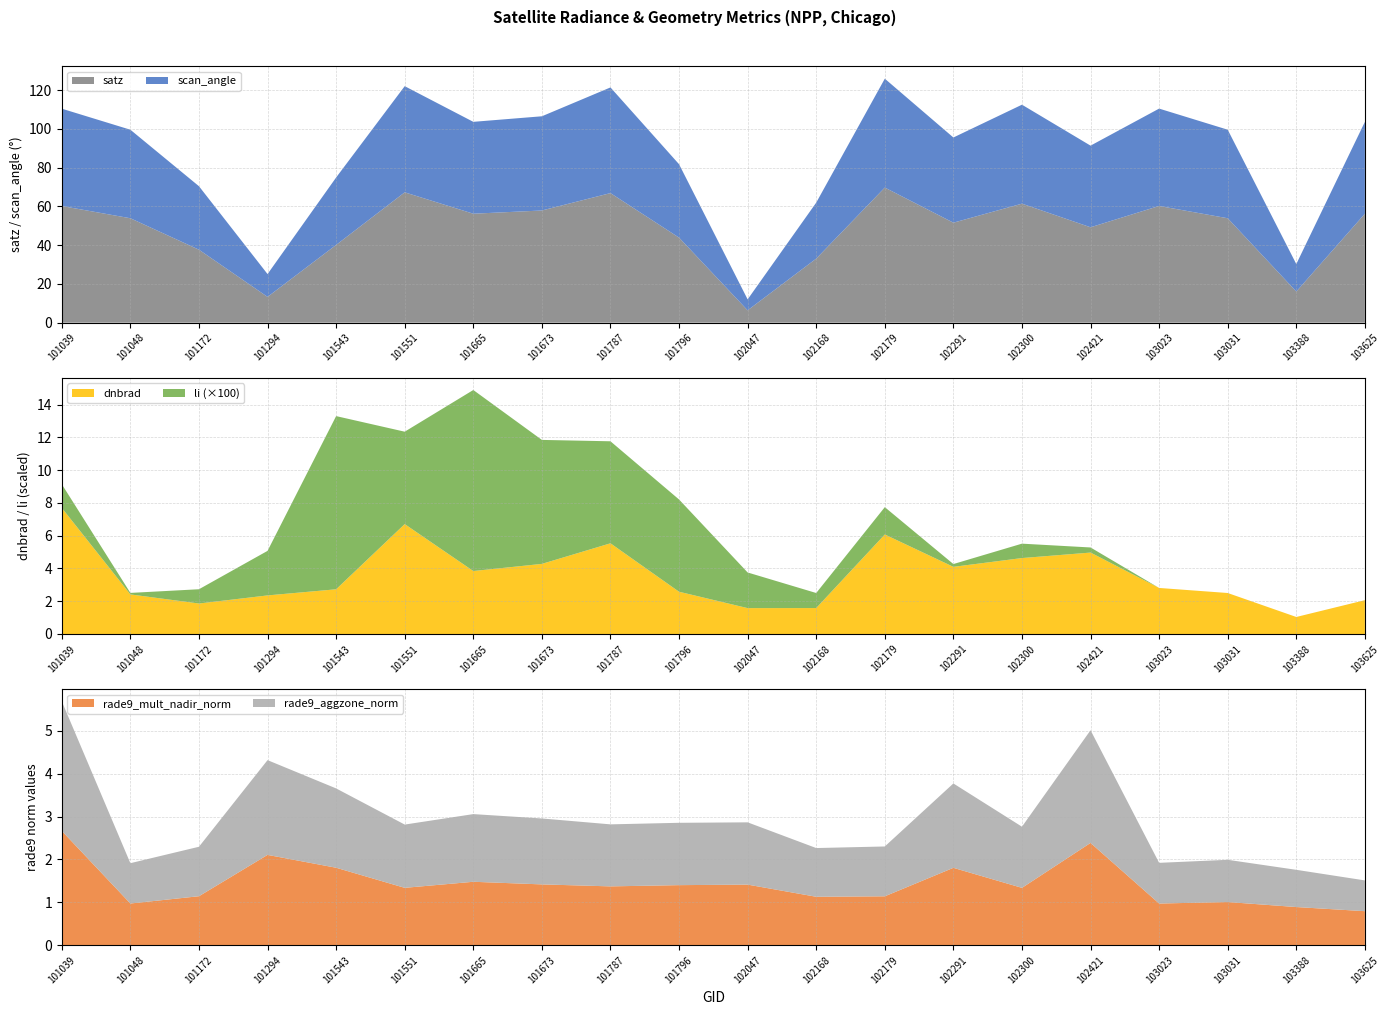

Reading left to right, transcribe all the data shown in this chart.

dnbrad: 101039=7.7	101048=2.4	101172=1.9	101294=2.4	101543=2.7	101551=6.7	101665=3.8	101673=4.3	101787=5.5	101796=2.6	102047=1.6	102168=1.6	102179=6.1	102291=4.1	102300=4.6	102421=5.0	103023=2.8	103031=2.5	103388=1.0	103625=2.1
satz: 101039=60.2	101048=53.9	101172=37.7	101294=13.3	101543=40.1	101551=67.3	101665=56.2	101673=57.9	101787=66.9	101796=43.9	102047=6.4	102168=33.1	102179=69.7	102291=51.6	102300=61.4	102421=49.2	103023=60.2	103031=53.9	103388=16.1	103625=56.2
scan_angle: 101039=50.2	101048=45.7	101172=32.8	101294=11.8	101543=34.8	101551=54.8	101665=47.4	101673=48.6	101787=54.5	101796=37.9	102047=5.6	102168=28.9	102179=56.2	102291=44.0	102300=51.1	102421=42.1	103023=50.3	103031=45.7	103388=14.2	103625=47.4
li: 101039=0.0	101048=0.0	101172=0.0	101294=0.0	101543=0.1	101551=0.1	101665=0.1	101673=0.1	101787=0.1	101796=0.1	102047=0.0	102168=0.0	102179=0.0	102291=0.0	102300=0.0	102421=0.0	103023=0.0	103031=0.0	103388=0.0	103625=0.0
rade9_mult_nadir_norm: 101039=2.7	101048=1.0	101172=1.1	101294=2.1	101543=1.8	101551=1.3	101665=1.5	101673=1.4	101787=1.4	101796=1.4	102047=1.4	102168=1.1	102179=1.1	102291=1.8	102300=1.3	102421=2.4	103023=1.0	103031=1.0	103388=0.9	103625=0.8
rade9_aggzone_norm: 101039=3.0	101048=0.9	101172=1.2	101294=2.2	101543=1.8	101551=1.5	101665=1.6	101673=1.5	101787=1.4	101796=1.5	102047=1.5	102168=1.1	102179=1.2	102291=2.0	102300=1.4	102421=2.6	103023=0.9	103031=1.0	103388=0.9	103625=0.7